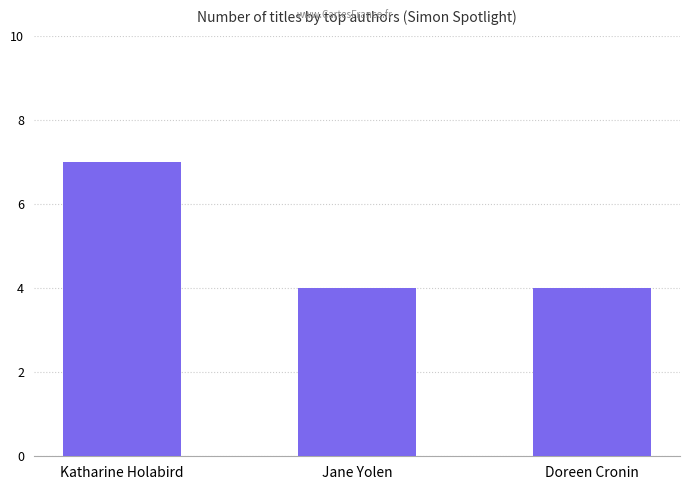

What is the label of the 3rd bar from the right?

Katharine Holabird